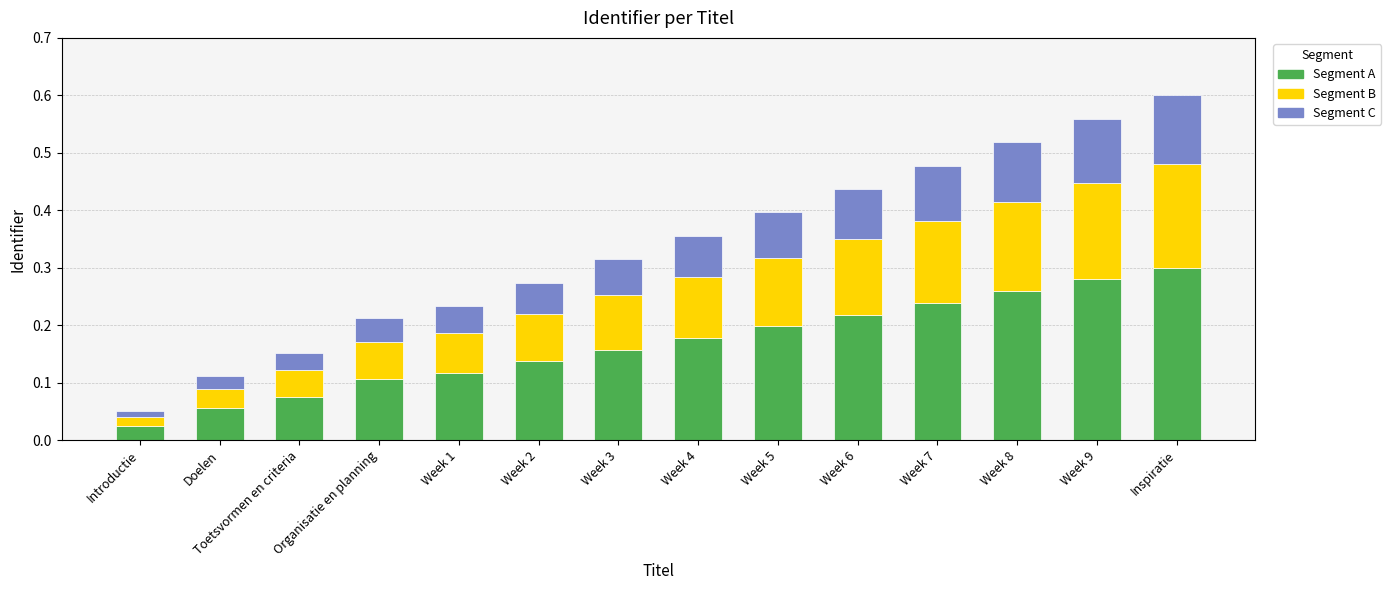

What is the total value across all series at Week 8?

0.5